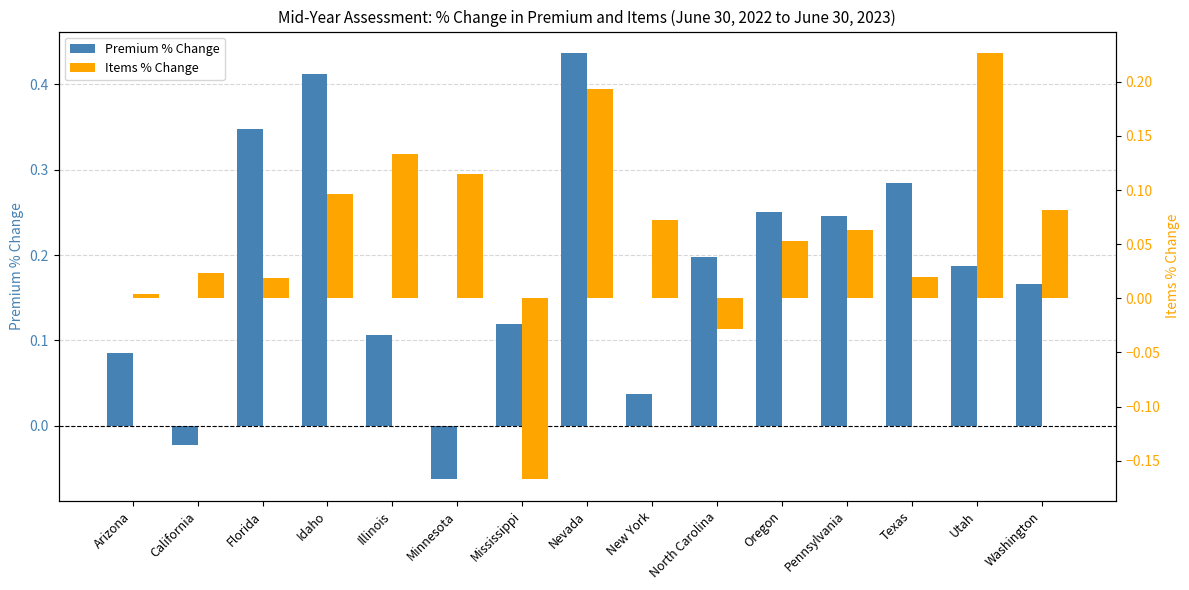

Does the chart contain any negative values?

Yes